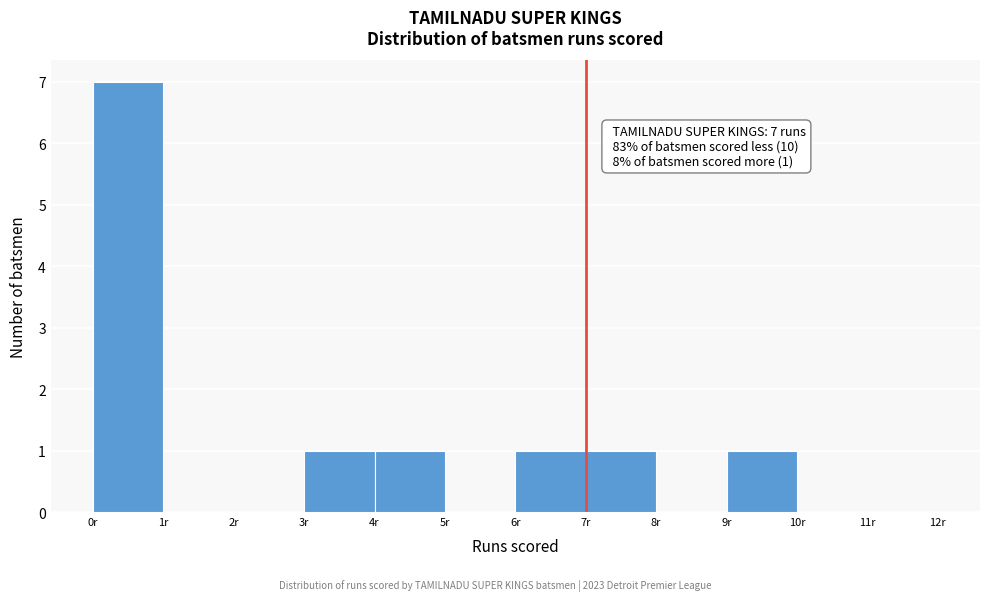

Over which range of the x-axis is the bar tallest?

0 to 1